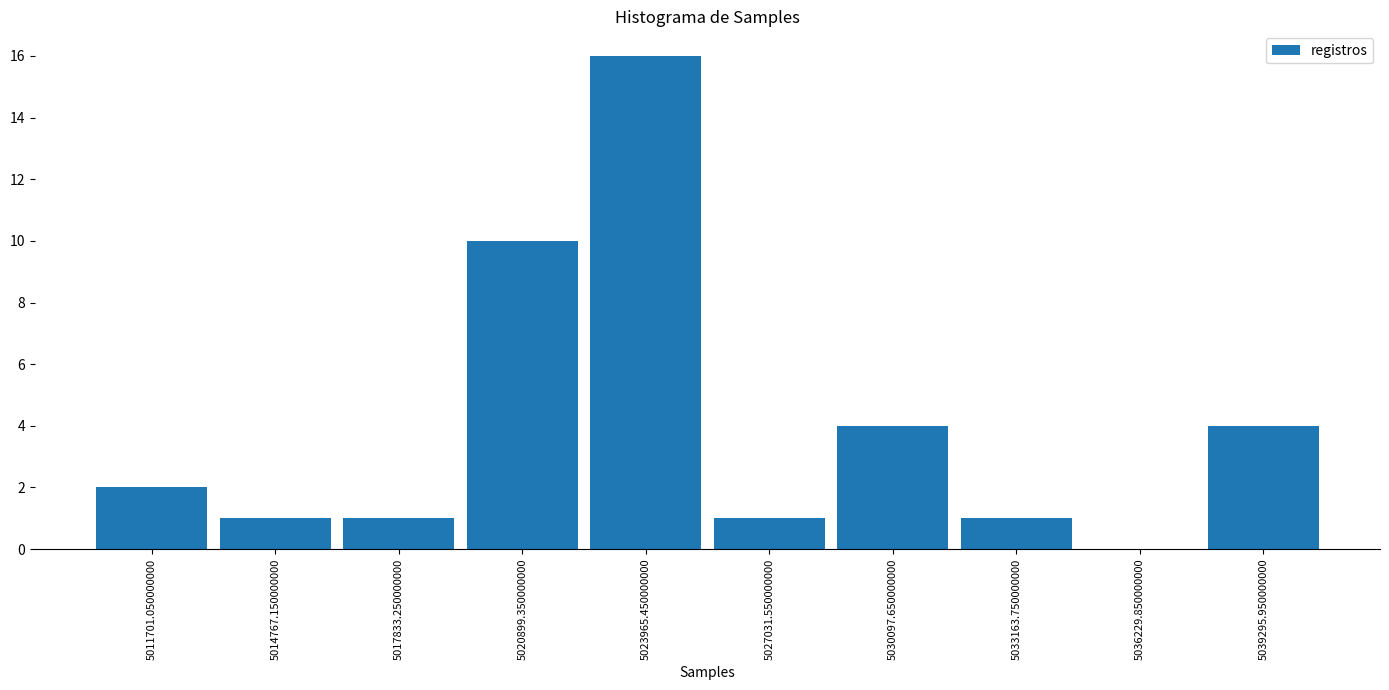

Reading left to right, transcribe this chart: for each bar, give the range it covers on the x-axis and its height. Neither the bar edges nor the heights are printed on the chart, so give them approximately, as read against the axes.

5010000 to 5013000: 2
5013000 to 5016500: 1
5016500 to 5019500: 1
5019500 to 5022500: 10
5022500 to 5025500: 16
5025500 to 5028500: 1
5028500 to 5031500: 4
5031500 to 5034500: 1
5034500 to 5038000: 0
5038000 to 5041000: 4